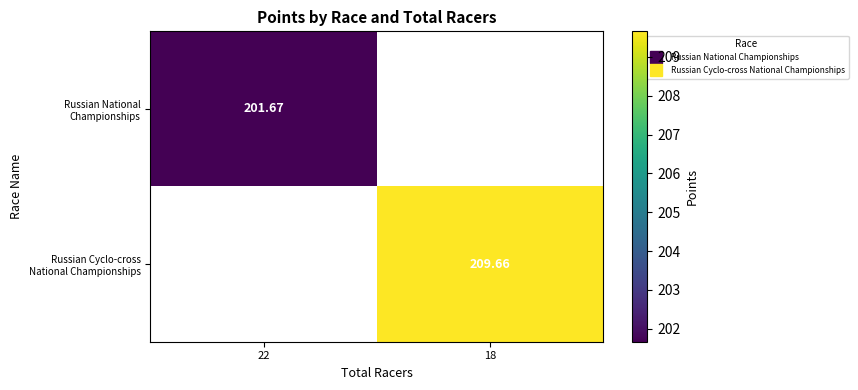

True or false: Russian National Championships has a value of 201.7 at 22.

True